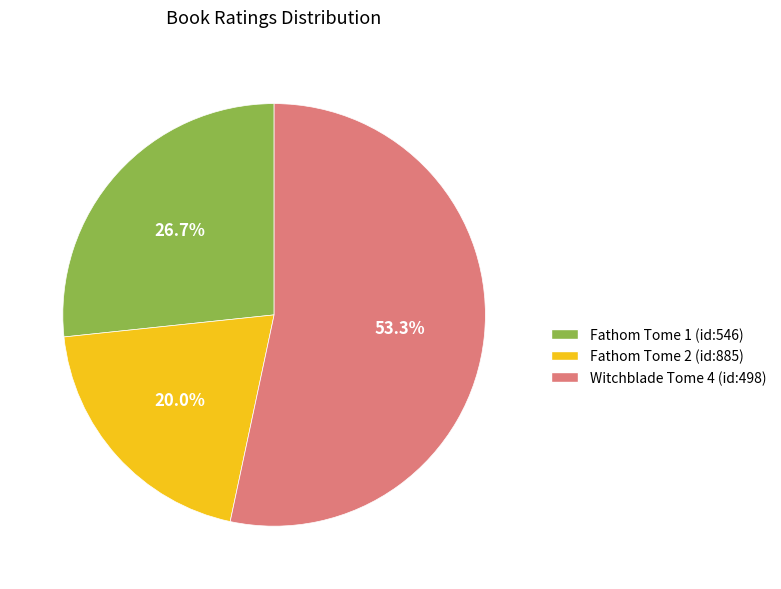

True or false: Witchblade Tome 4 (id:498) accounts for 53% of the total.

True